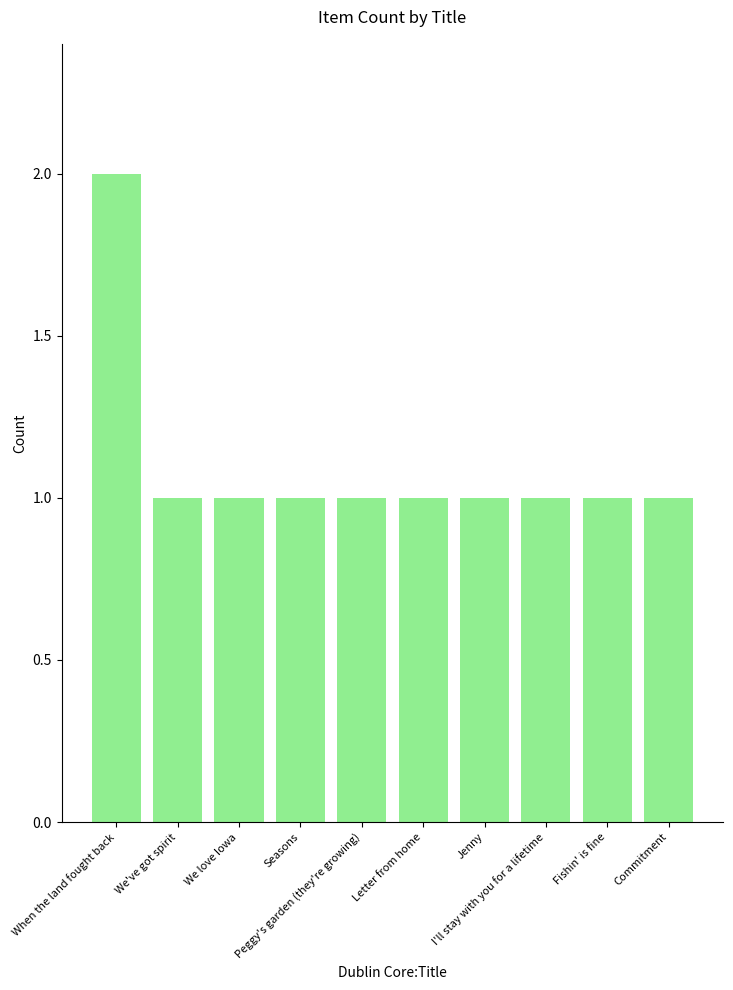

What is the value of the 7th bar from the left?

1